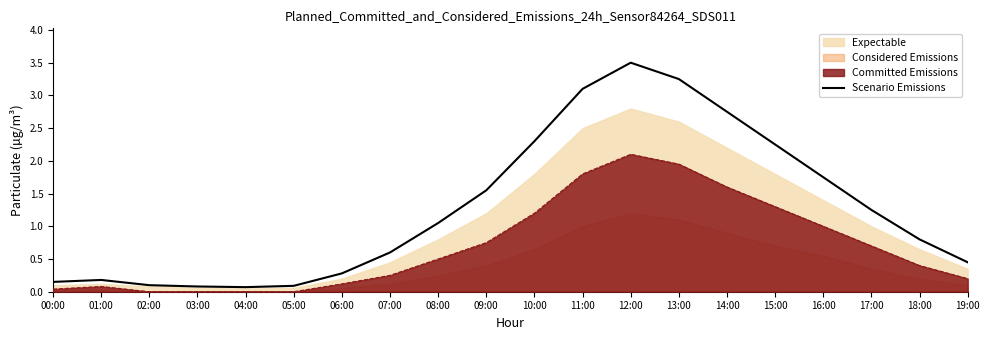

List the labels in order of value, largest first.

12:00, 13:00, 11:00, 14:00, 10:00, 15:00, 16:00, 09:00, 17:00, 08:00, 18:00, 07:00, 19:00, 06:00, 01:00, 00:00, 02:00, 05:00, 03:00, 04:00